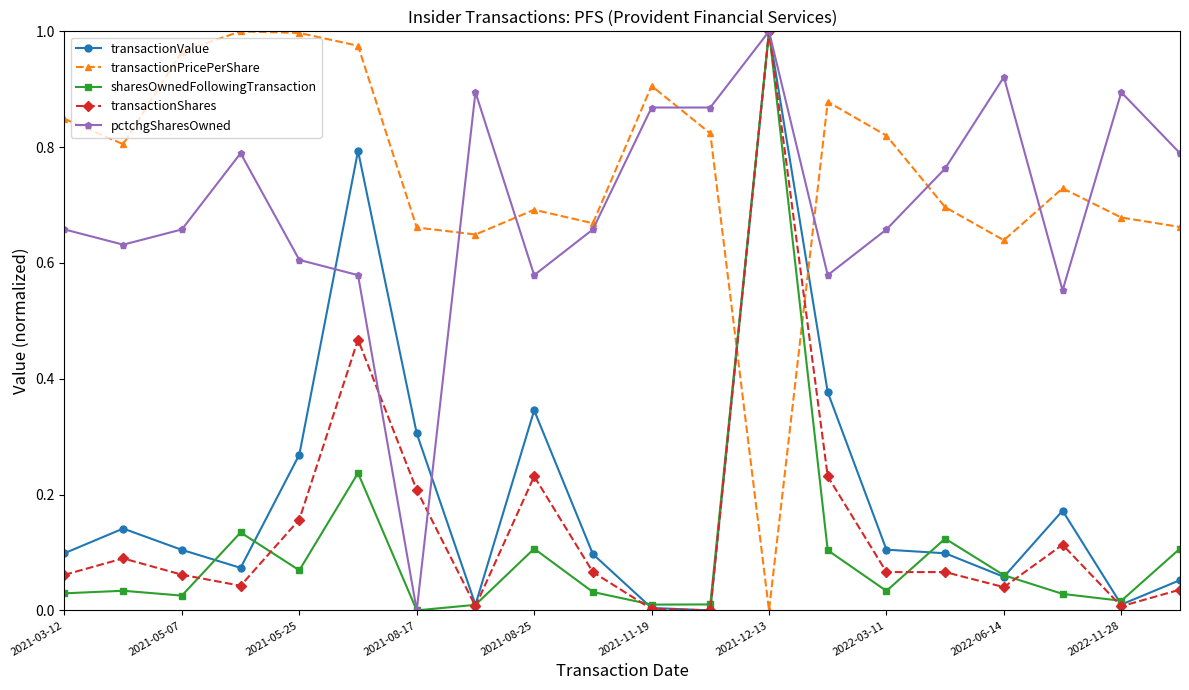

How many intersections are there between transactionValue and transactionPricePerShare?

2